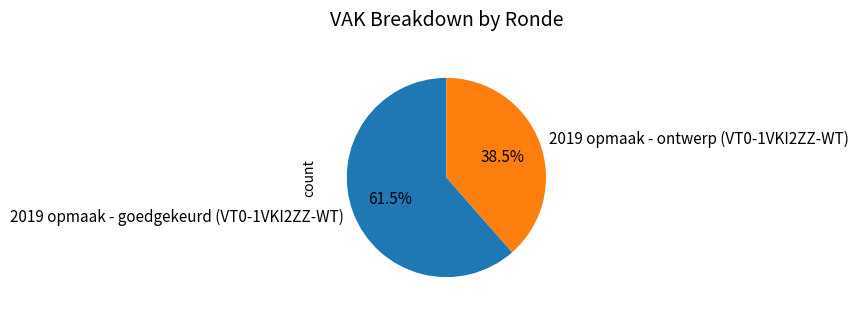

How many slices are in this pie chart?

2